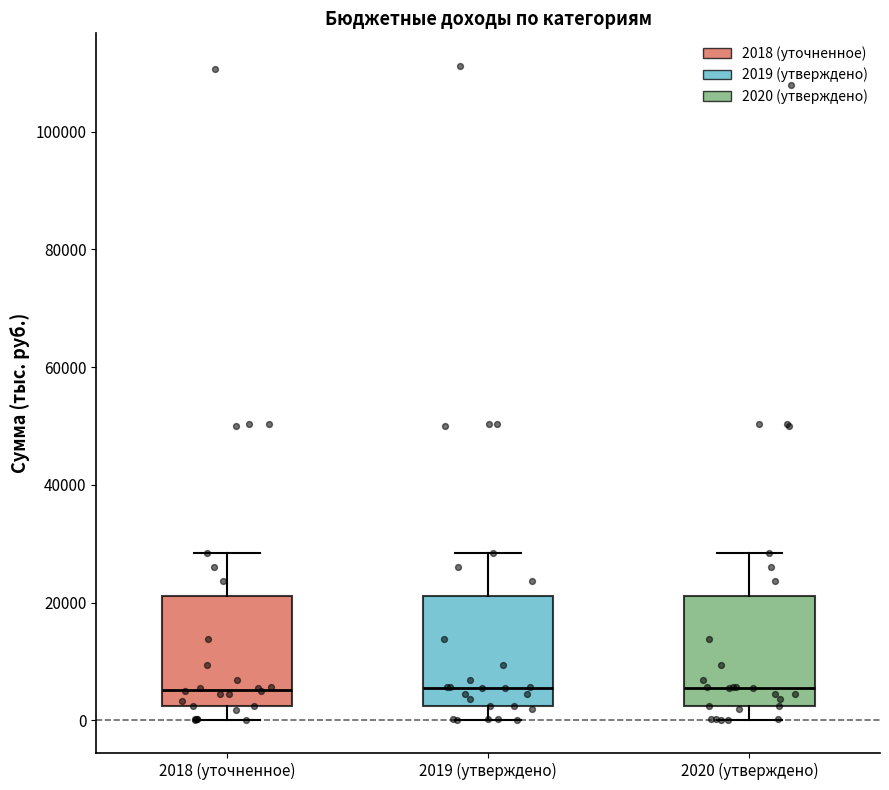

Reading left to right, read every box against the y-axis: the position of its median line, the range the box covers, and the ends of its whiskers. The values are not printed on the chart, so give them approximately, as read against the axis.

2018 (уточненное): median 6000, box 2000 to 22000, whiskers 0 to 28000
2019 (утверждено): median 6000, box 2000 to 22000, whiskers 0 to 28000
2020 (утверждено): median 6000, box 2000 to 22000, whiskers 0 to 28000